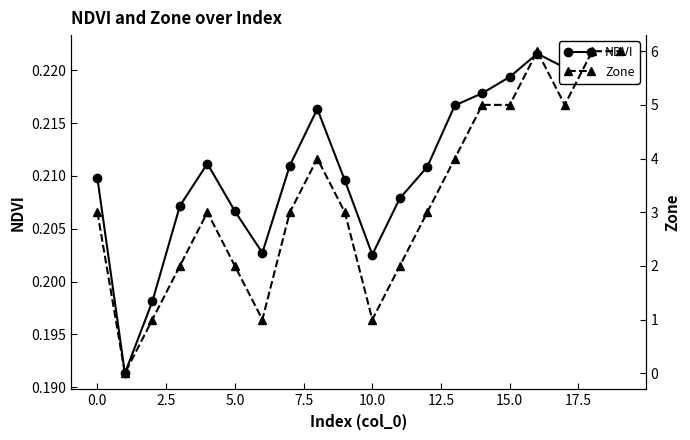

Between 14 and 19, which series saw the biggest shift?

Zone